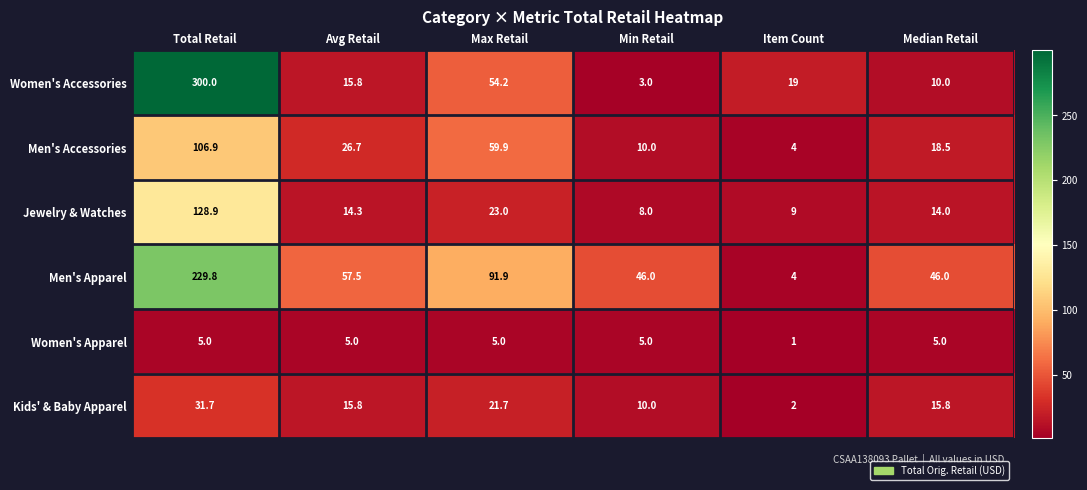

Is the value of Kids' & Baby Apparel at Median Retail greater than the value of Women's Apparel at Max Retail?

Yes